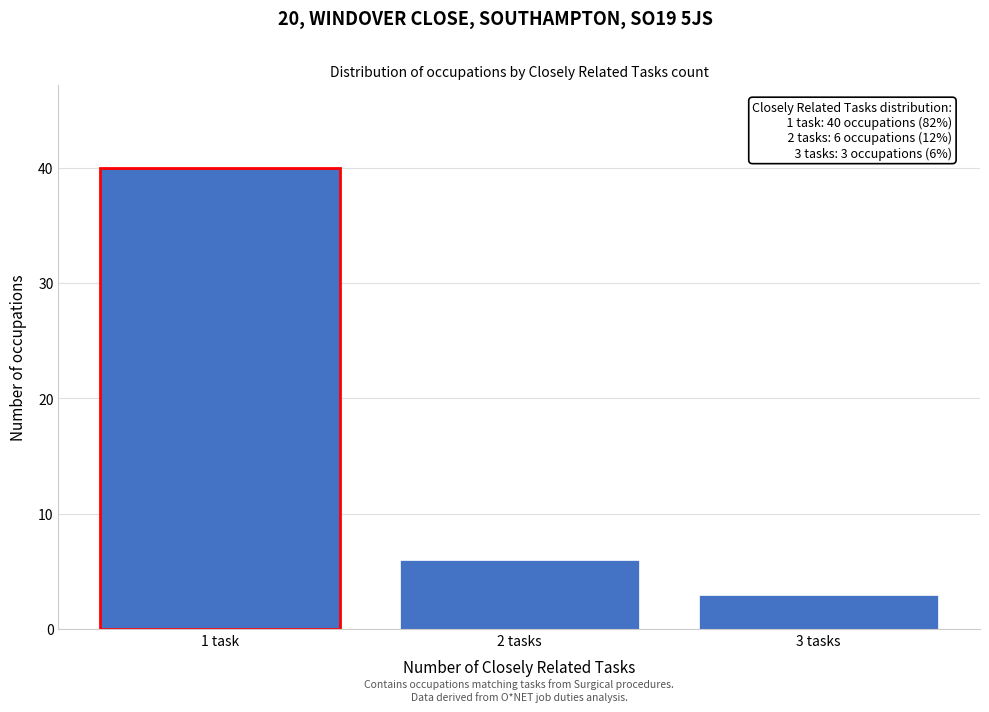

Reading left to right, transcribe all the data shown in this chart.

40	6	3